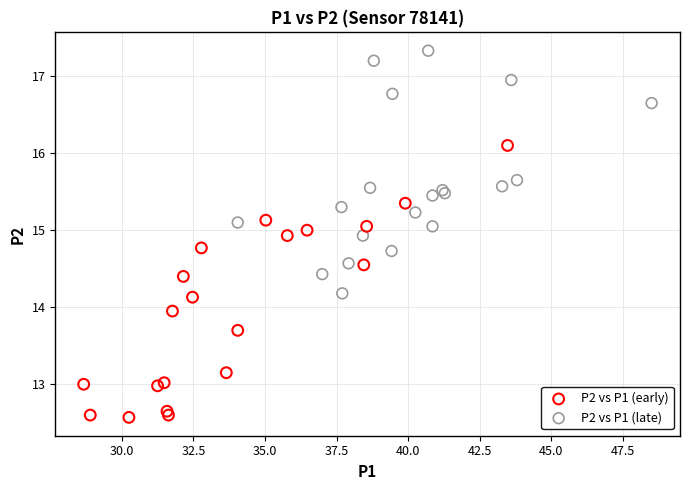

Which series contains the highest Y value?

P2 vs P1 (late)